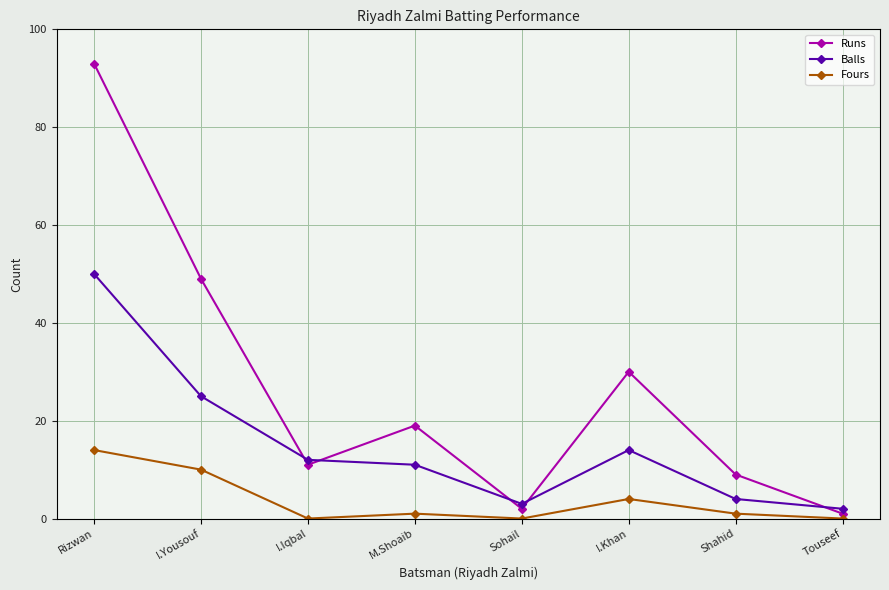

Rank the categories by Runs value from lowest to highest.

Touseef, Sohail, Shahid, I.Iqbal, M.Shoaib, I.Khan, I.Yousouf, Rizwan